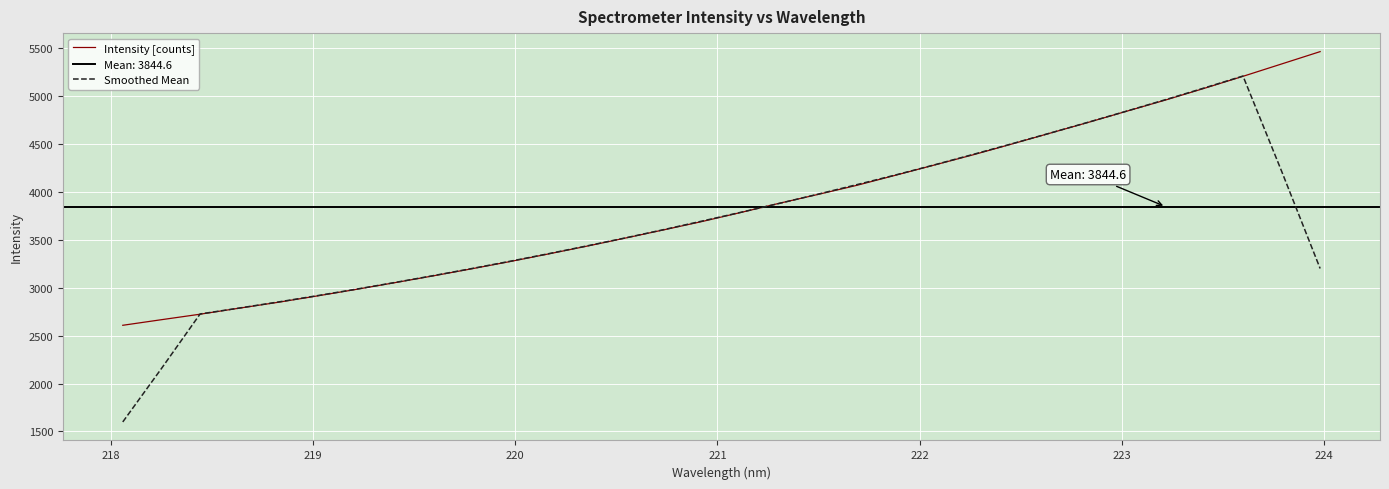

What is the lowest value of the Intensity [counts] series?

2607.9